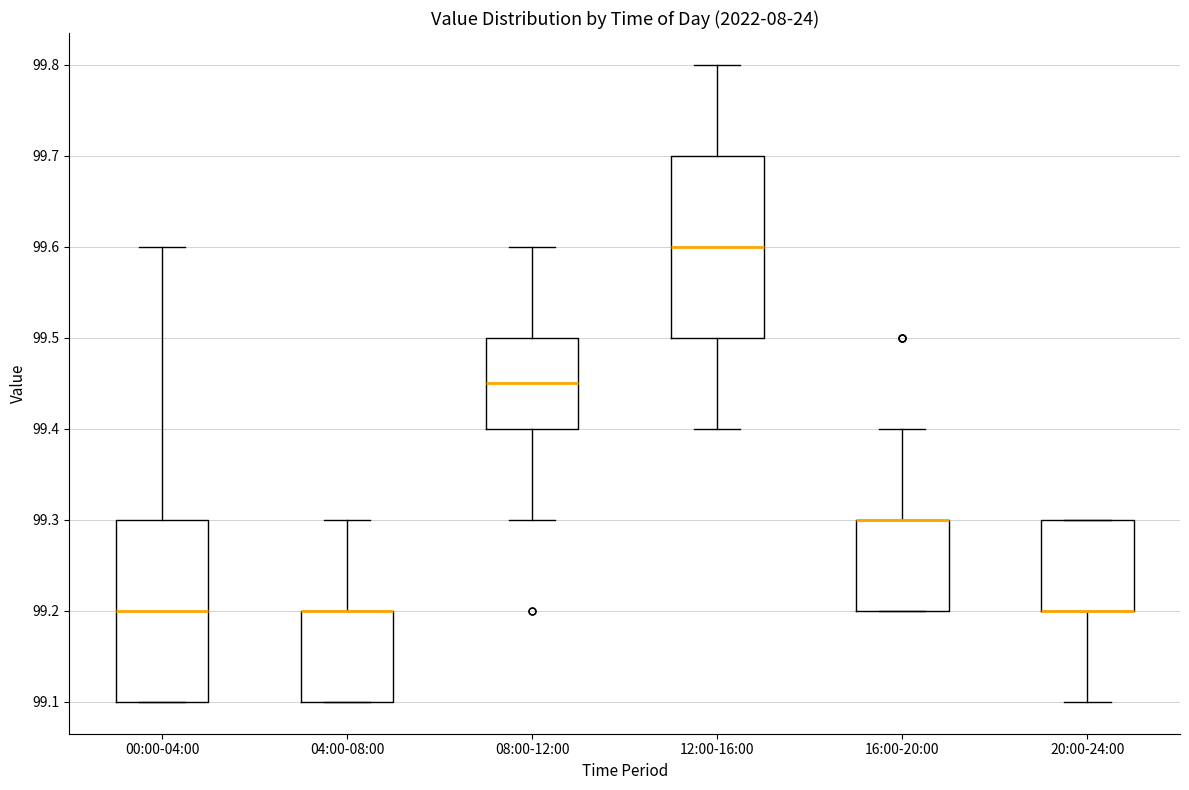

Reading left to right, transcribe this box plot: for each box, give where its median line is, the range the box spans, and where its two whiskers end, as read against the y-axis. The values are not printed on the chart, so give them approximately, as read against the axis.

00:00-04:00: median 99.20, box 99.10 to 99.30, whiskers 99.10 to 99.60
04:00-08:00: median 99.20 (drawn on the box's upper edge), box 99.10 to 99.20, whiskers 99.10 to 99.30
08:00-12:00: median 99.45, box 99.40 to 99.50, whiskers 99.30 to 99.60
12:00-16:00: median 99.60, box 99.50 to 99.70, whiskers 99.40 to 99.80
16:00-20:00: median 99.30 (drawn on the box's upper edge), box 99.20 to 99.30, whiskers 99.20 to 99.40
20:00-24:00: median 99.20 (drawn on the box's lower edge), box 99.20 to 99.30, whiskers 99.10 to 99.30